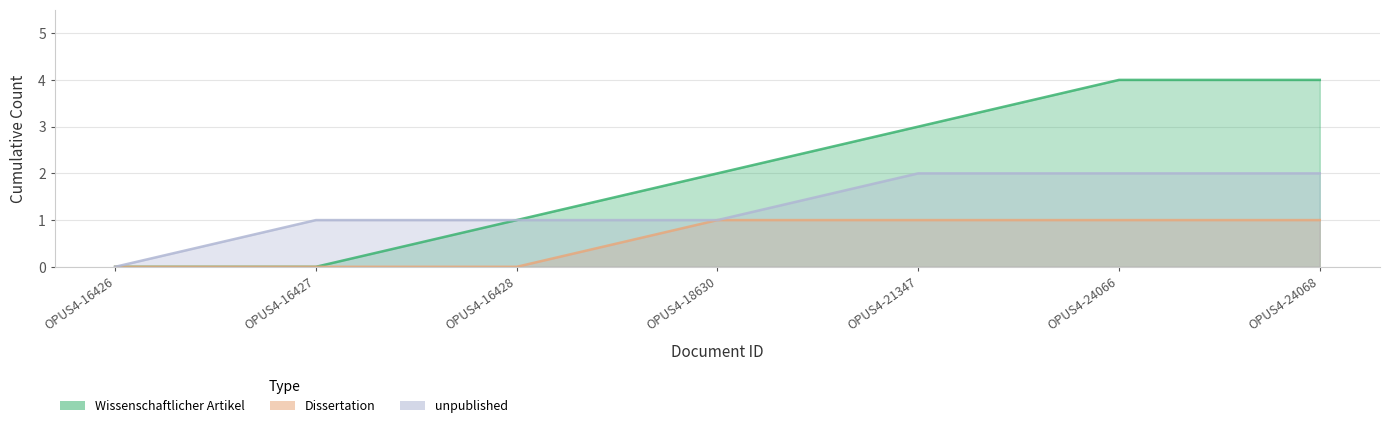

What is the spread (max minus min) of values at OPUS4-18630?

1